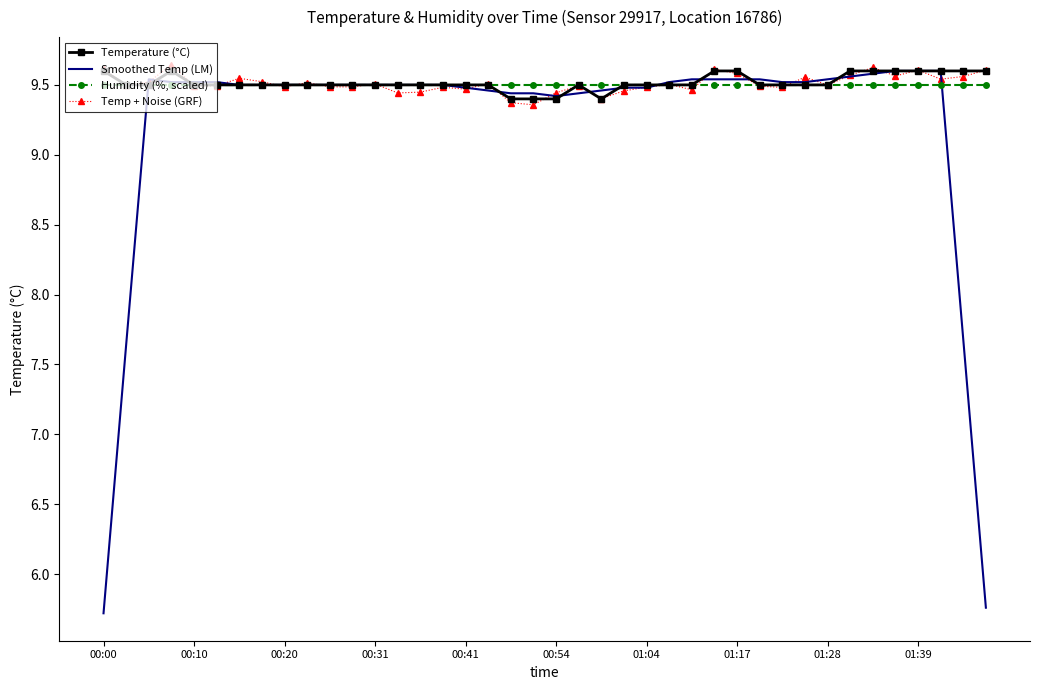

What is the smallest value displayed?

5.7